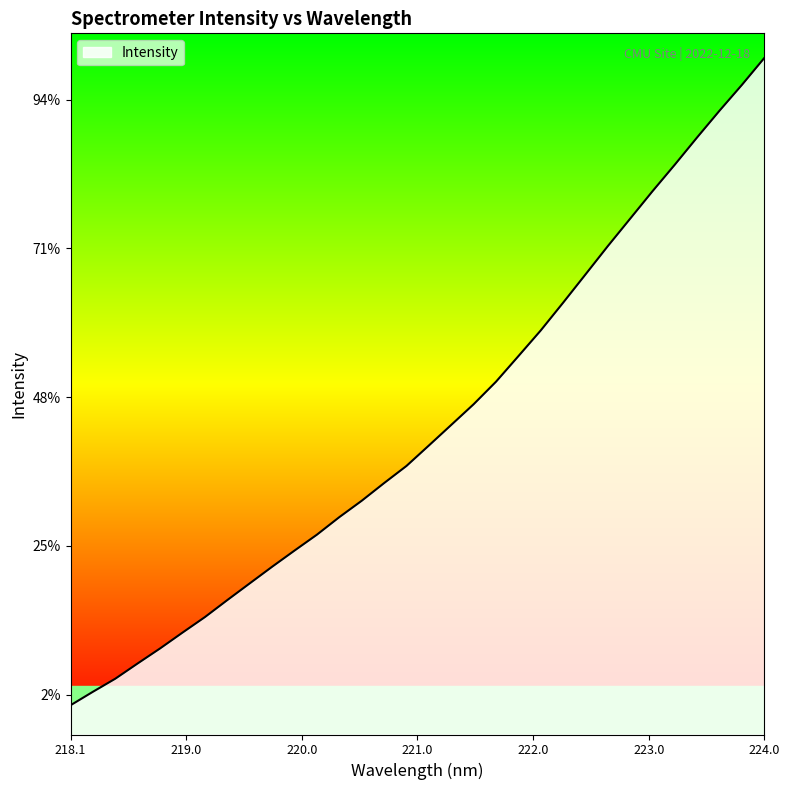

Does the chart display data point markers on the line(s)?

No